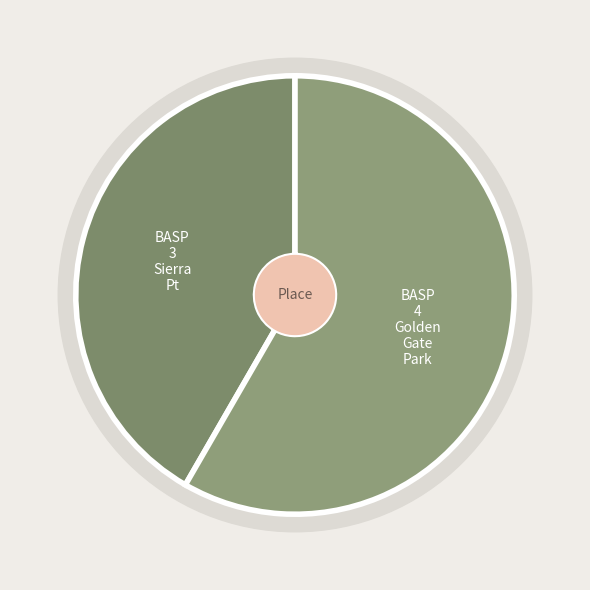

Which slice represents more than half of the pie?

BASP 4 Golden Gate Park